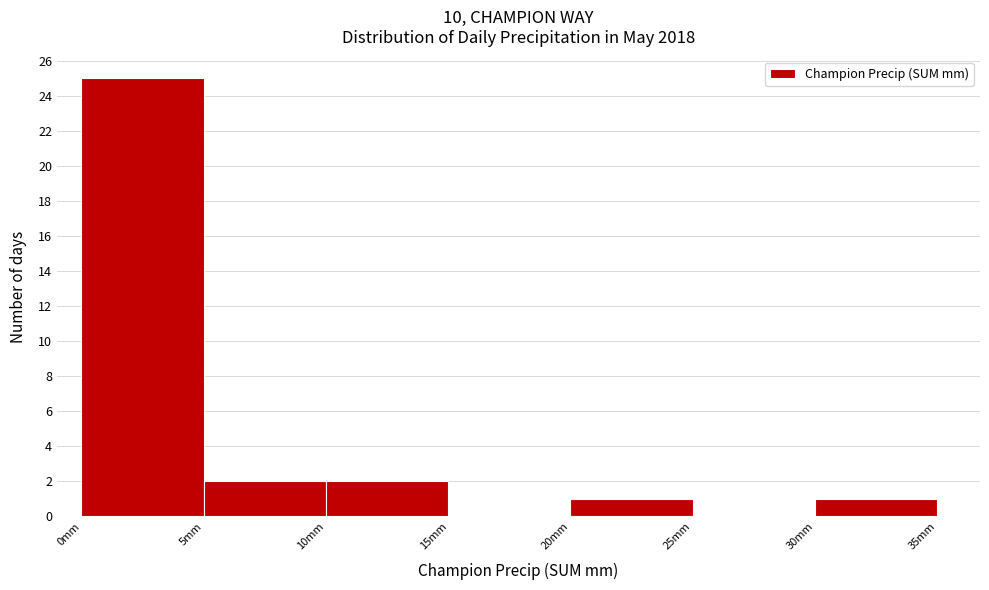

Which range on the x-axis has the tallest bar?

0 to 5